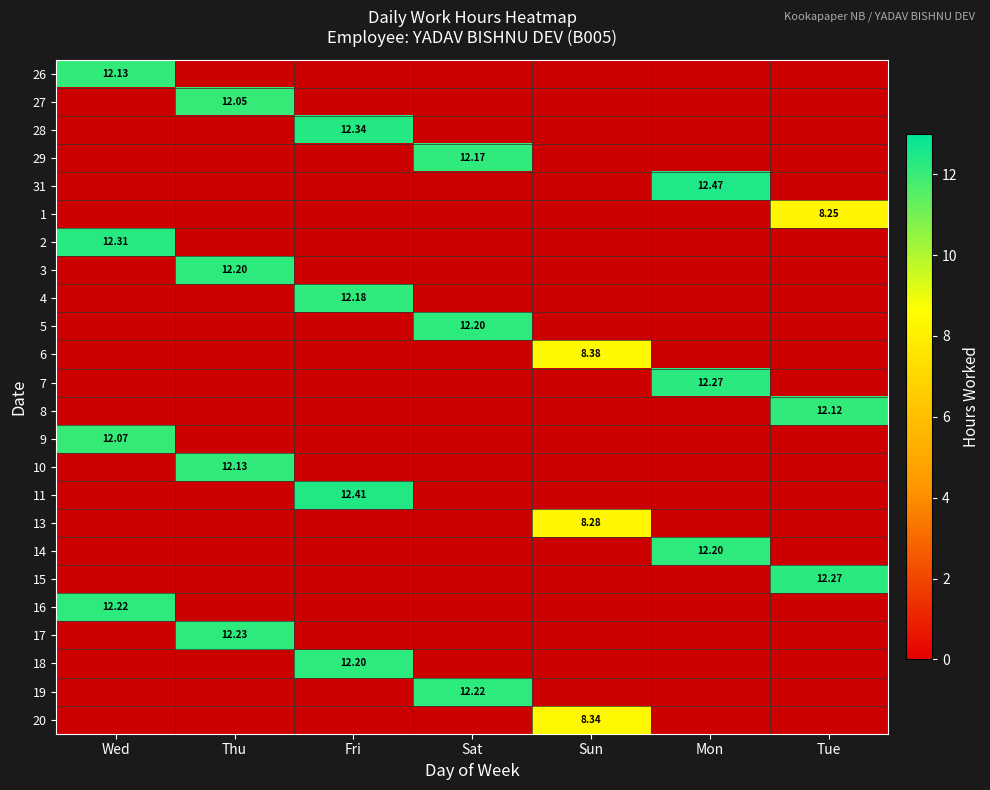

Rank the series at Wed from highest to lowest value.

26, 27, 28, 29, 31, 1, 2, 3, 4, 5, 6, 7, 8, 9, 10, 11, 13, 14, 15, 16, 17, 18, 19, 20